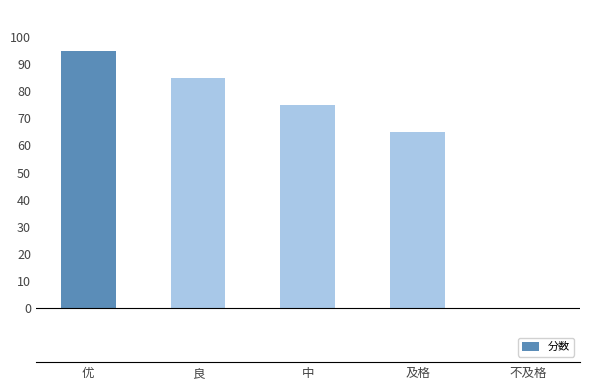

Count the number of data series in this chart.

1